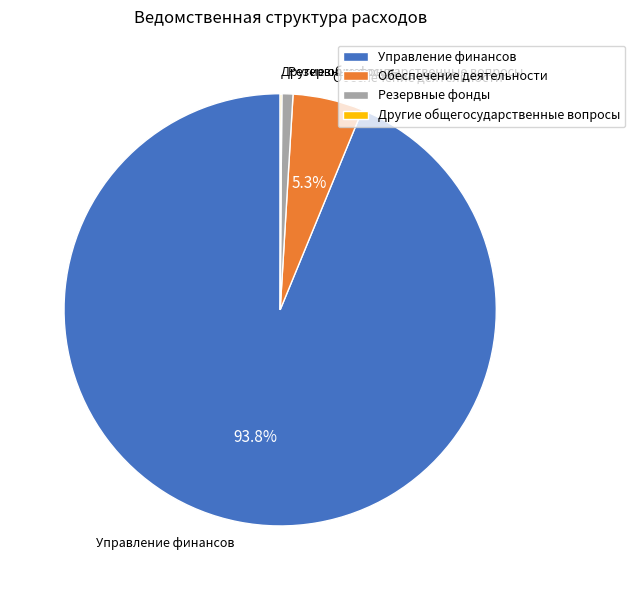

Which category accounts for the majority?

Управление финансов